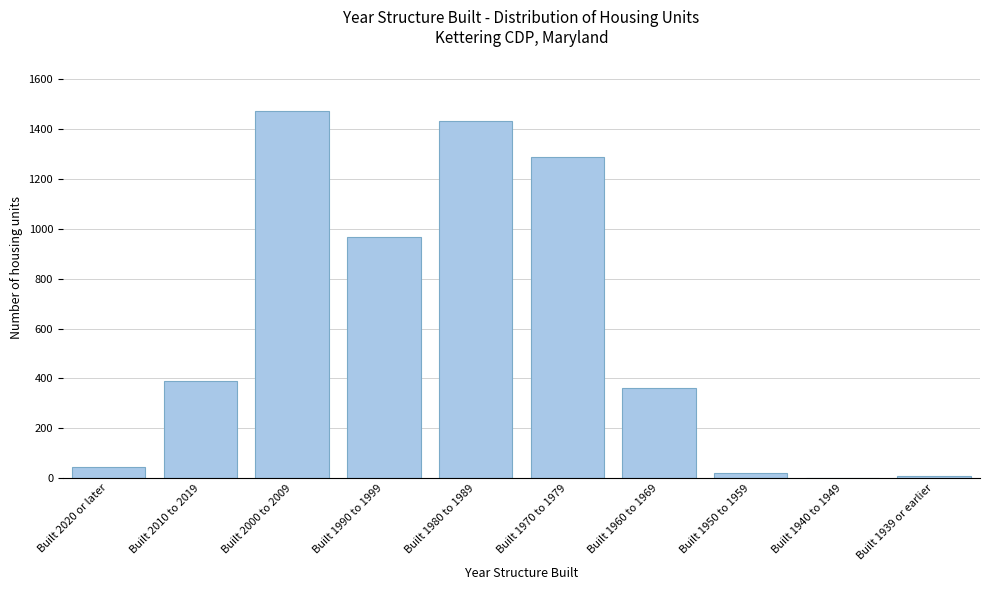

Reading left to right, list all the values displayed in this chart.

Built 2020 or later=46	Built 2010 to 2019=388	Built 2000 to 2009=1471	Built 1990 to 1999=967	Built 1980 to 1989=1434	Built 1970 to 1979=1288	Built 1960 to 1969=360	Built 1950 to 1959=21	Built 1940 to 1949=0	Built 1939 or earlier=10